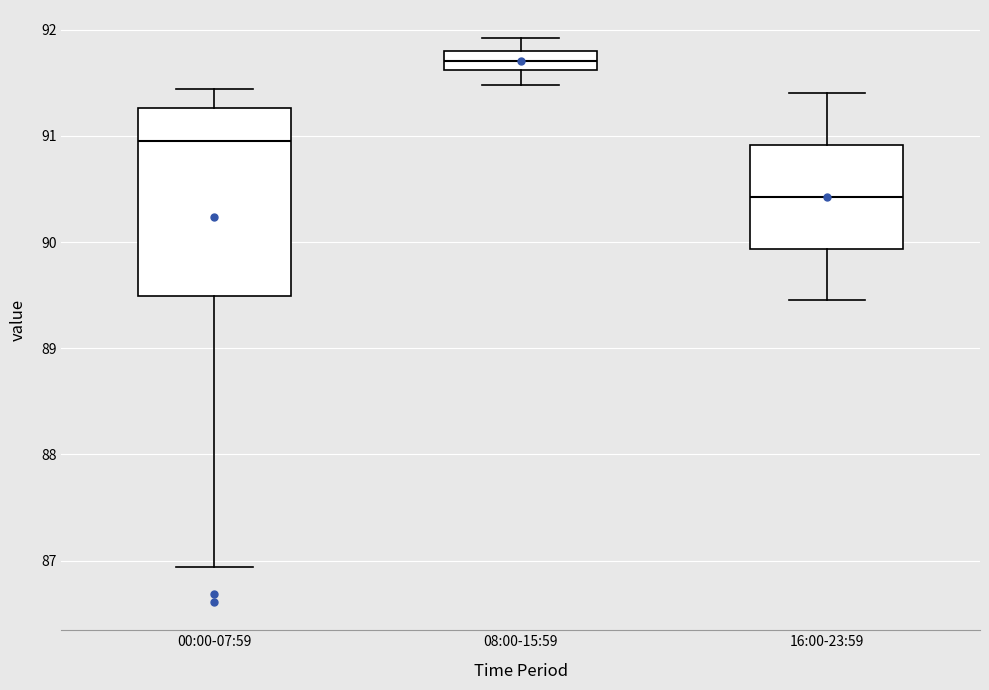

Where is the upper edge of the box for 00:00-07:59 on the y-axis? The values are not printed on the chart, so give them approximately, as read against the axis.

91.3